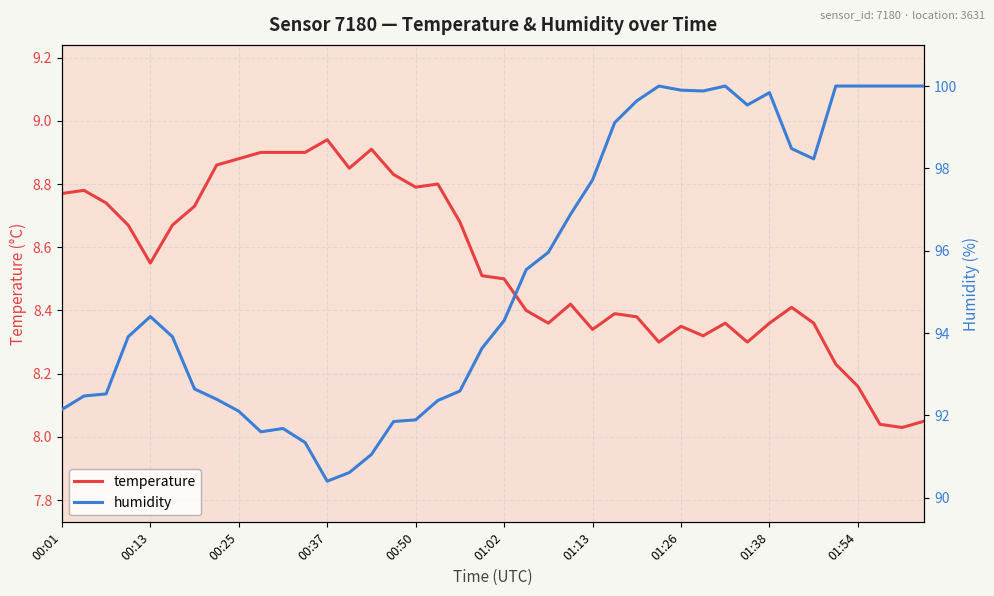

True or false: humidity has a value of 136.8 at 01:54.

False